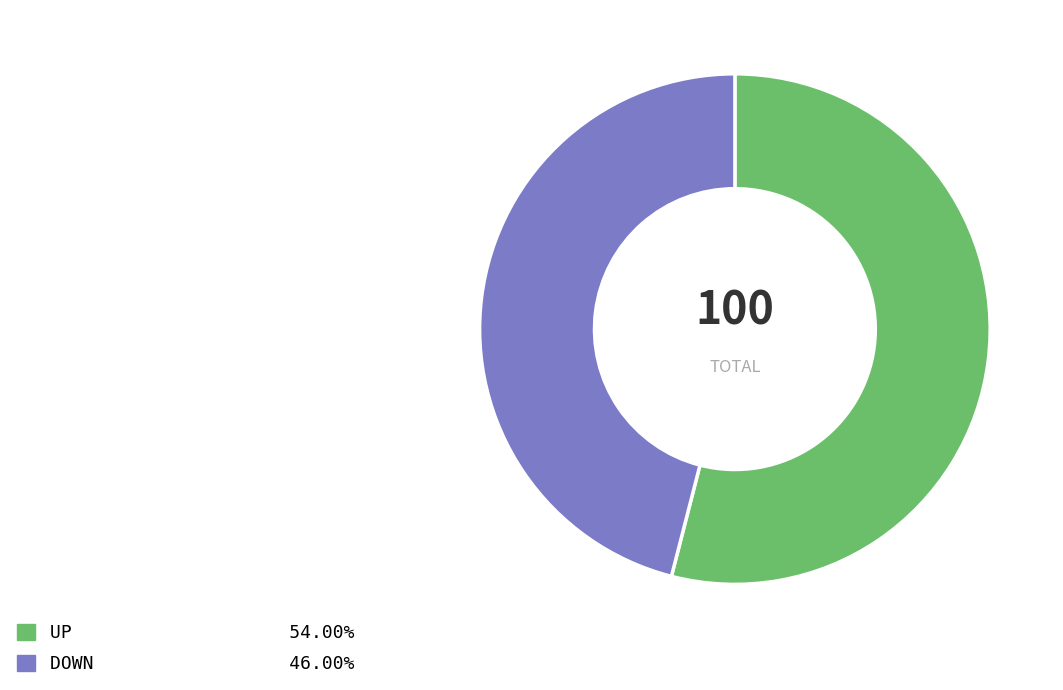

Is the sum of UP 54.00% and DOWN 46.00% greater than half?

Yes